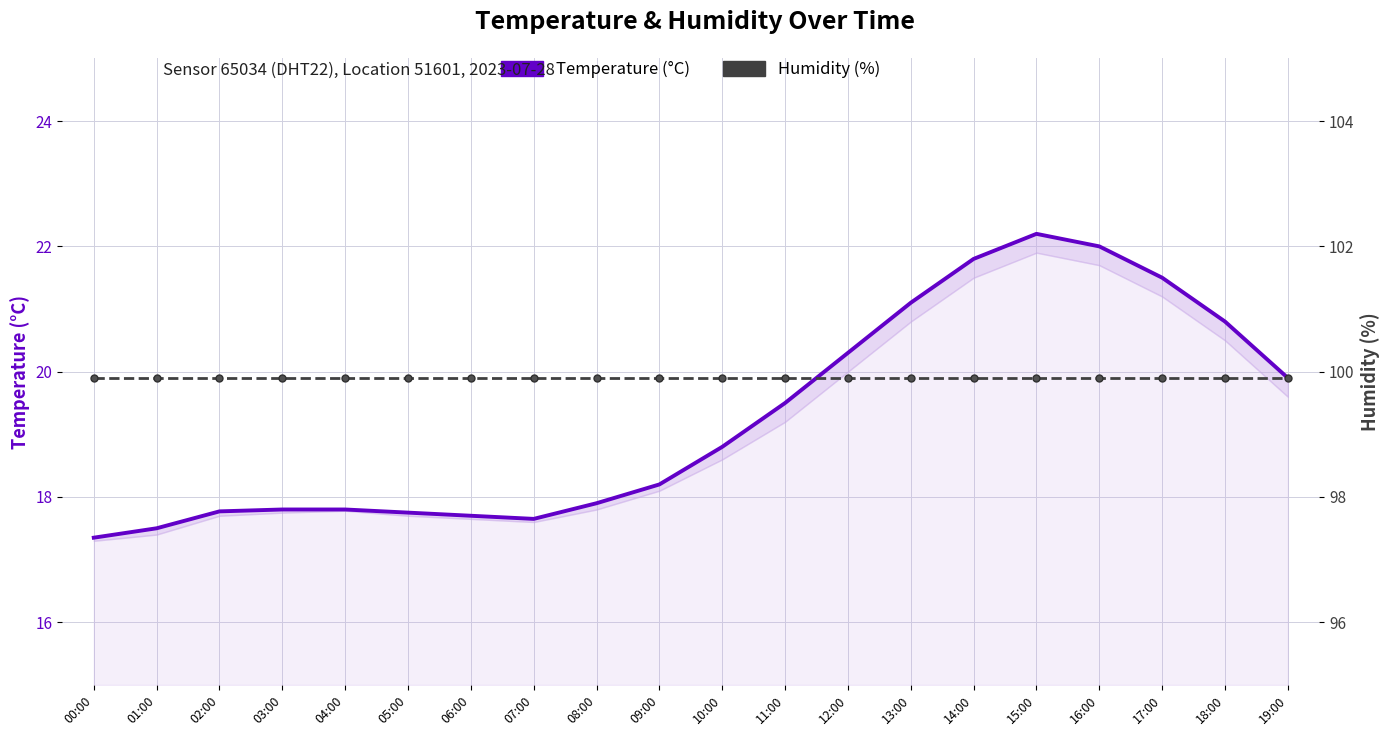

Which series has the largest total across all categories?

Humidity (%)